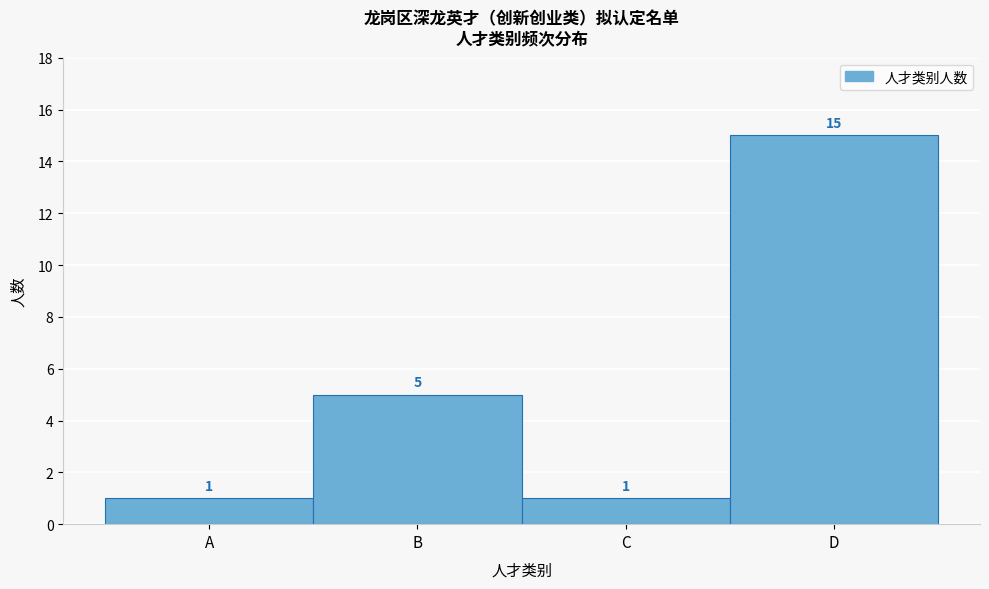

Reading left to right, what are all the values shown in this chart?

1	5	1	15